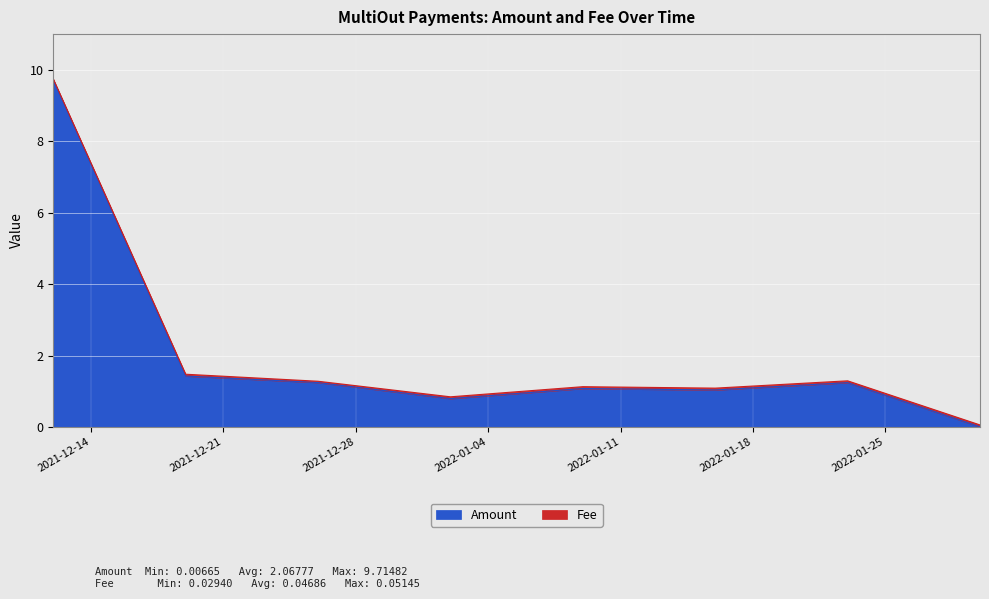

What is the greatest value displayed?

9.7